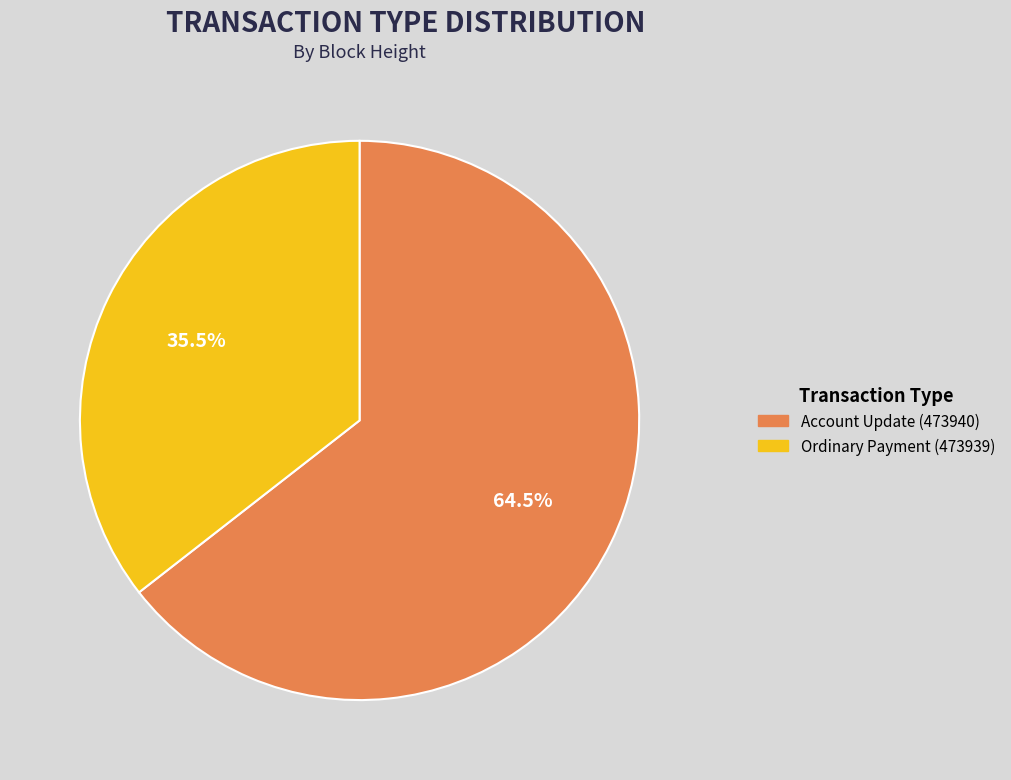

Rank the categories by value from lowest to highest.

Ordinary Payment (473939), Account Update (473940)